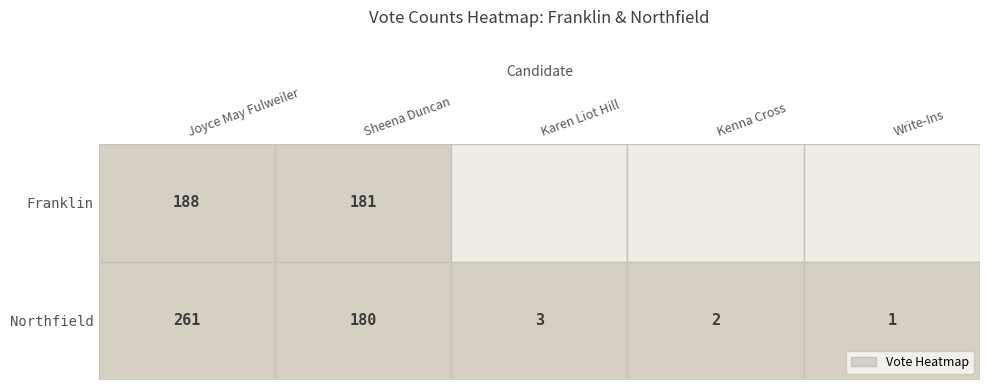

Between Write-Ins and Sheena Duncan, which is larger?

Sheena Duncan